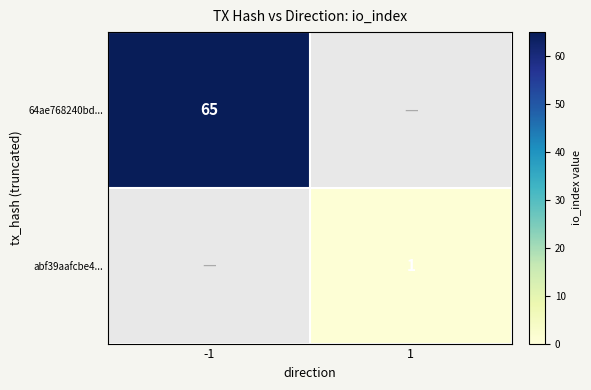

Is it true that abf39aafcbe4... equals 0 at 1?

False